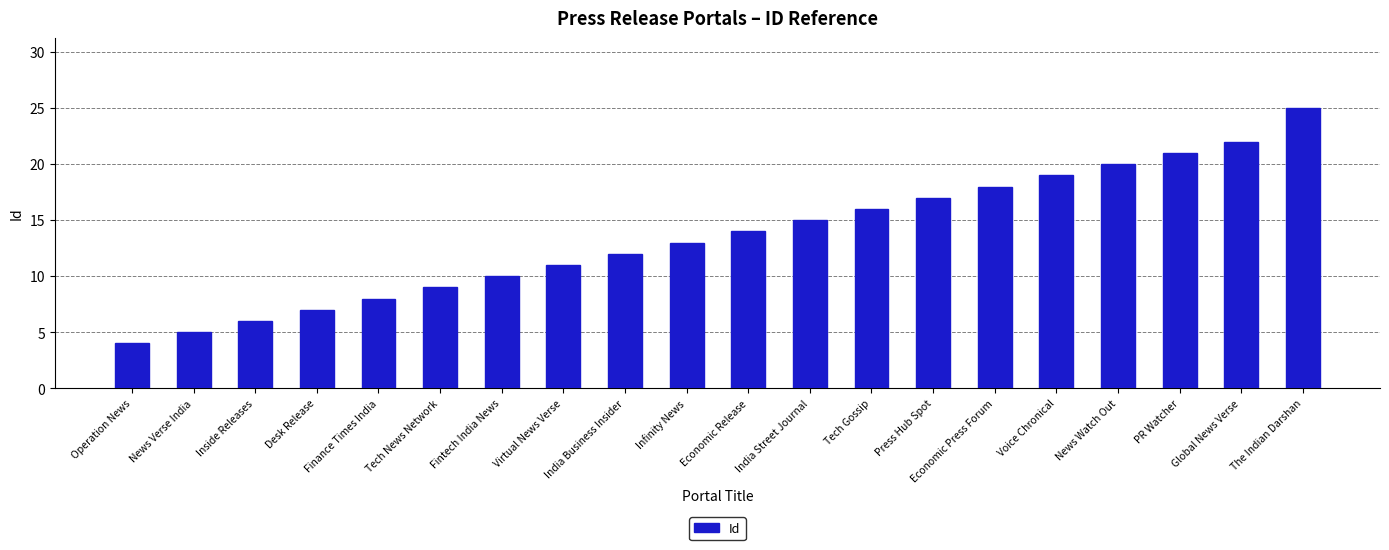

Does the chart contain any negative values?

No